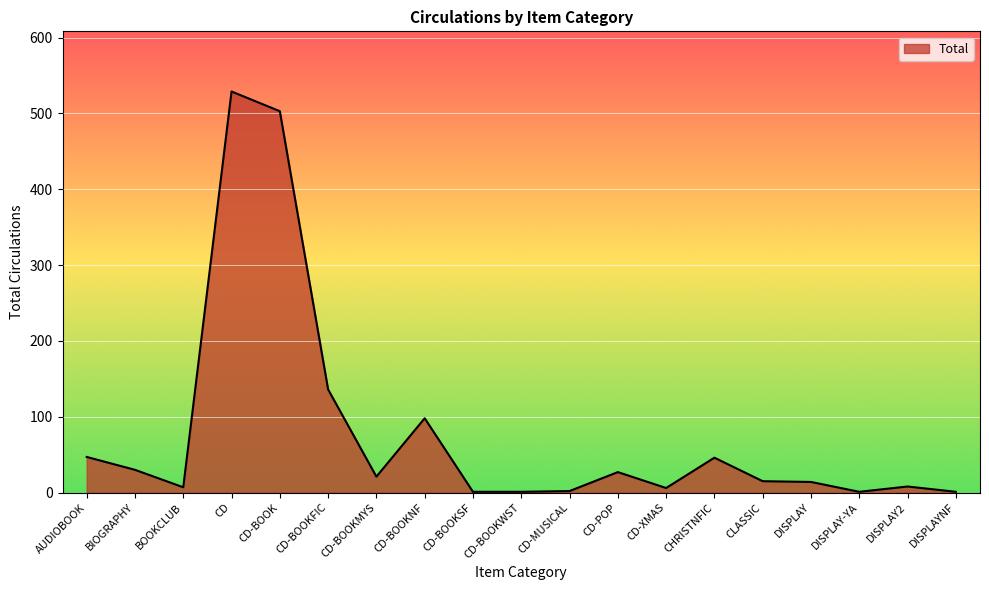

What is the sum of the values at DISPLAY and CD-BOOKSF?

15